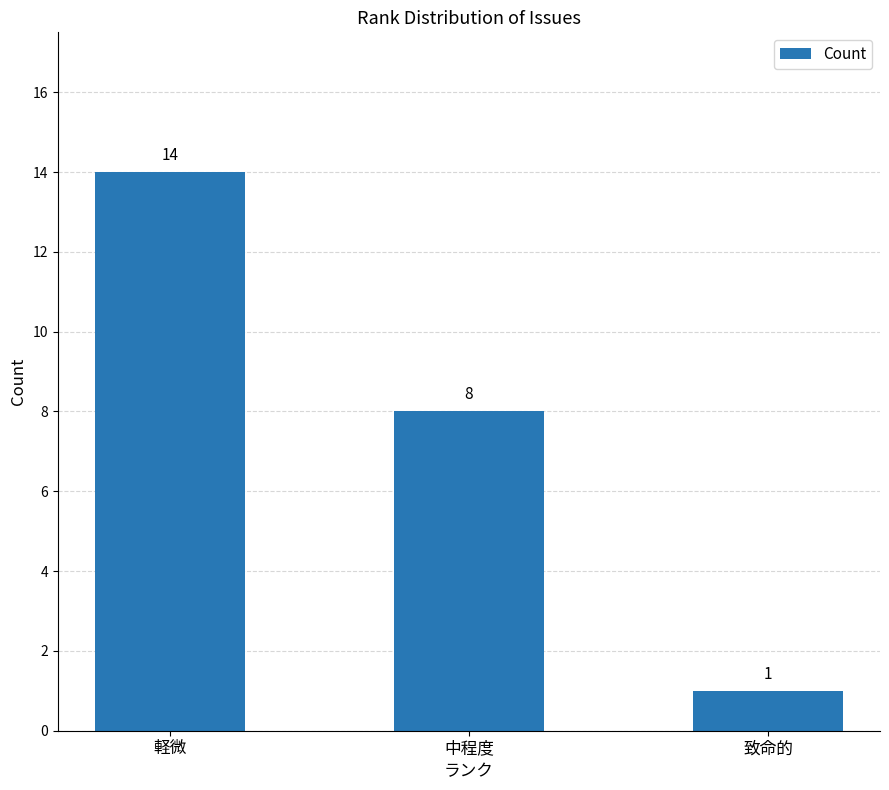

True or false: the data shows 1 at 致命的.

True